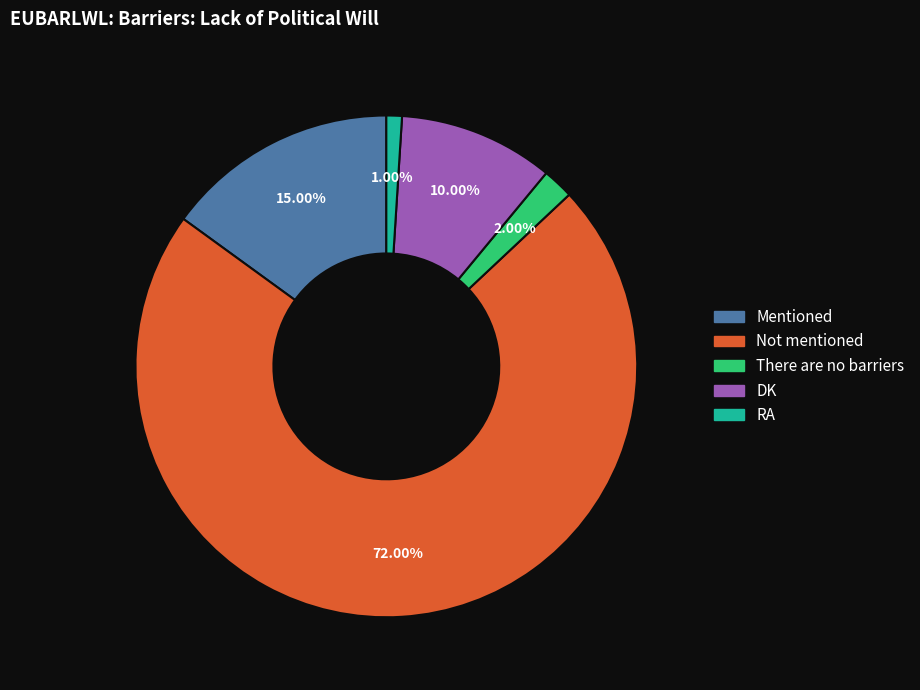

What portion of the pie excludes DK?

90.0%